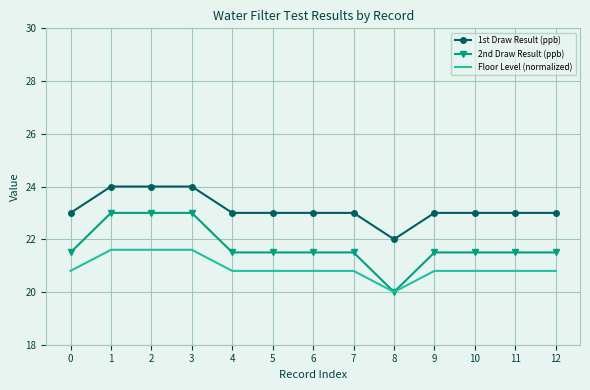

What are all the series names shown in the legend?

1st Draw Result (ppb), 2nd Draw Result (ppb), Floor Level (normalized)